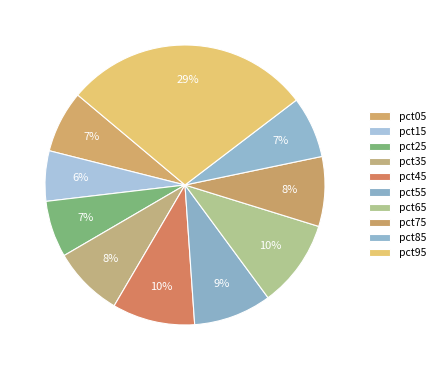

What is the total percentage of pct15 and pct35?

14.0%